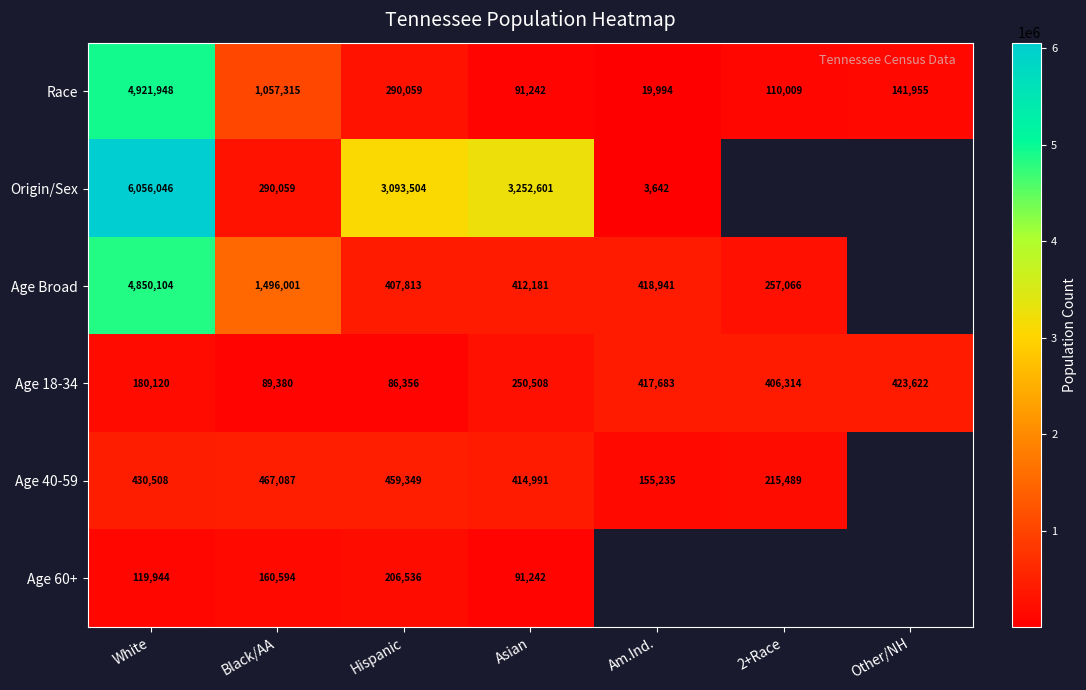

At which label does Race first exceed 141955?

White